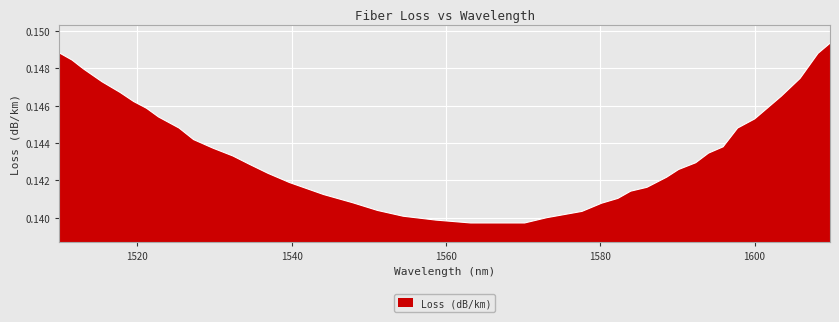

Does the chart have visible grid lines?

Yes